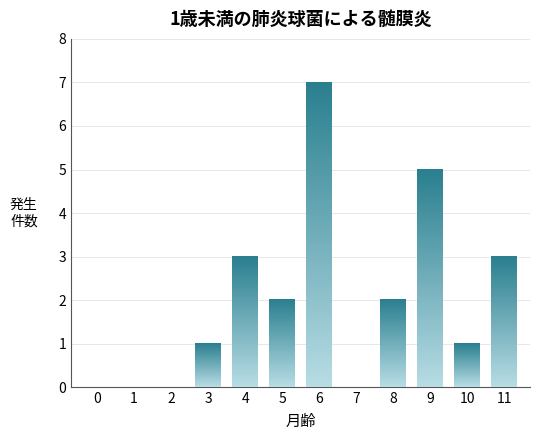

Reading left to right, list all the values displayed in this chart.

0=0	1=0	2=0	3=1	4=3	5=2	6=7	7=0	8=2	9=5	10=1	11=3